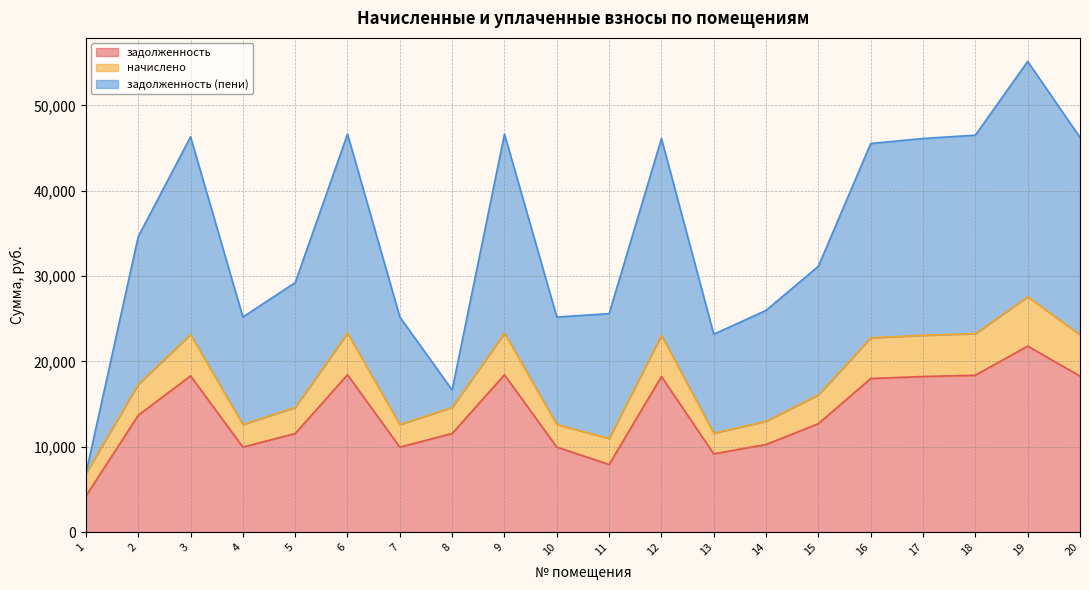

At how many categories does at least one series exceed 11339?

19